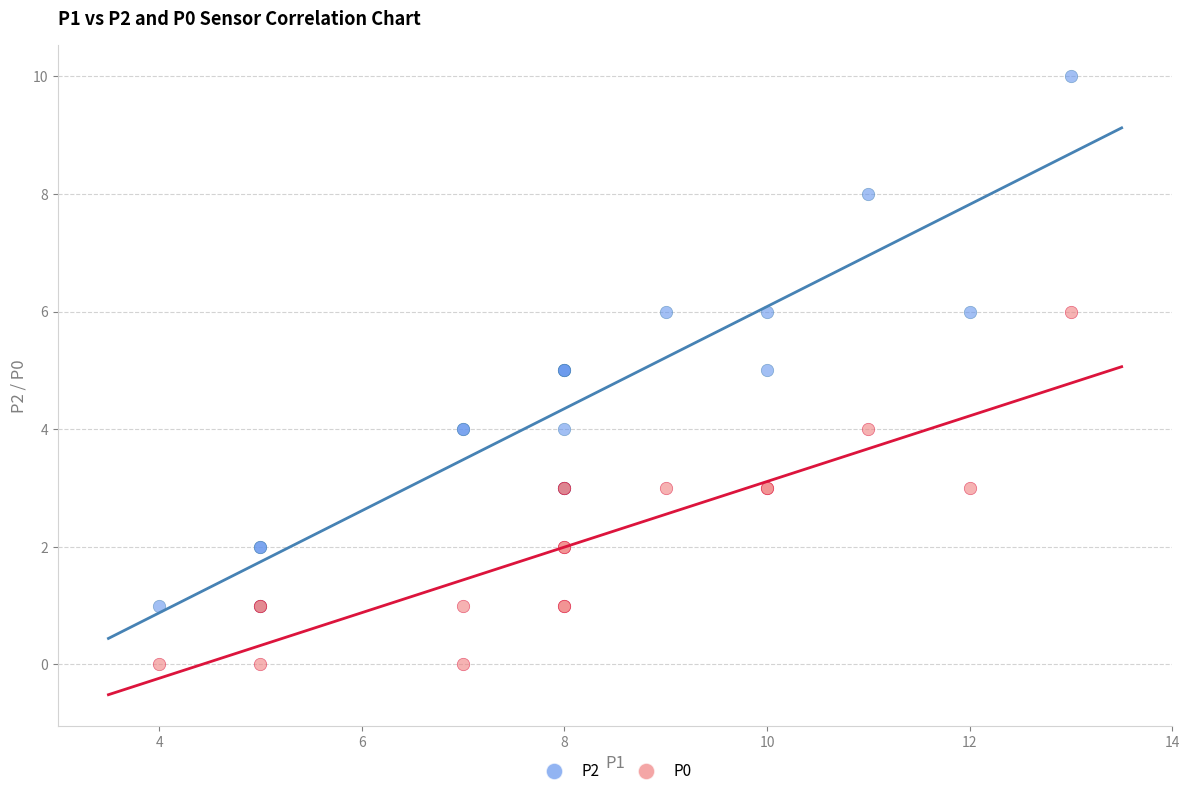

Which series has the largest Y range (max minus min)?

P2